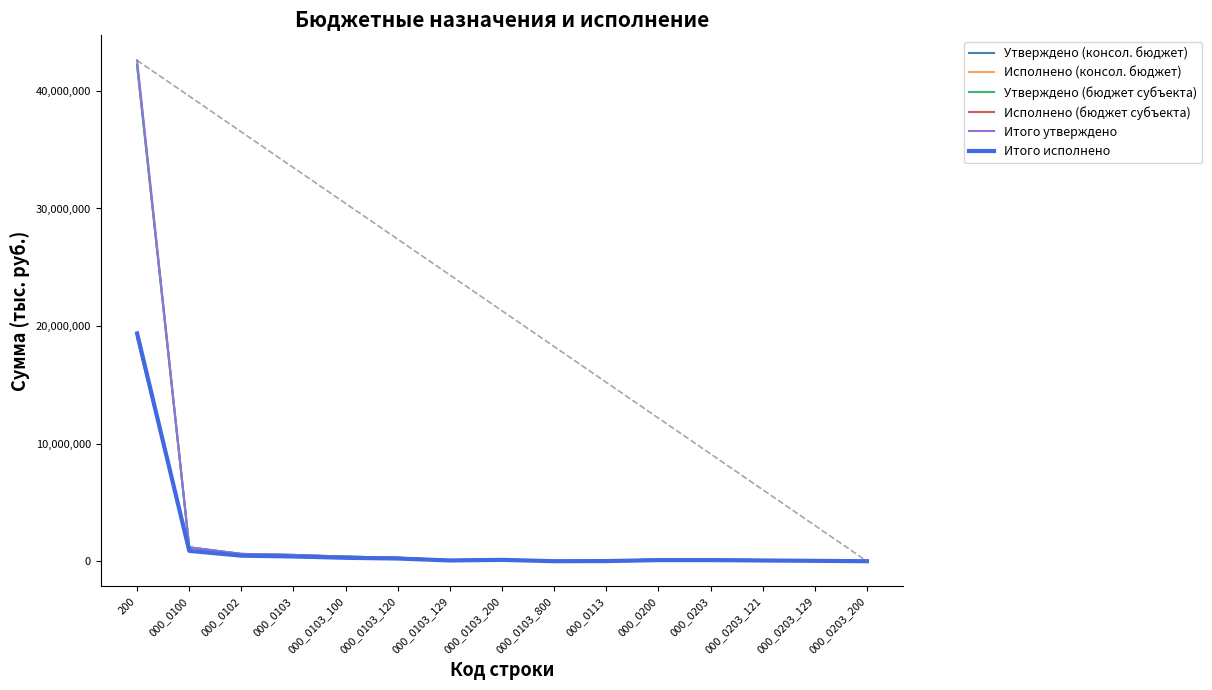

What is the difference between the Исполнено (бюджет субъекта) values at 000_0113 and 000_0200?

81504.0